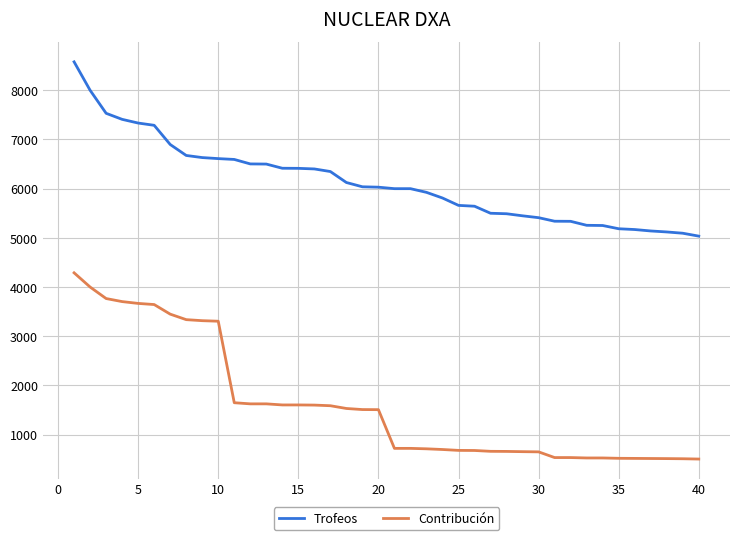

What is the difference between the maximum and minimum values in the Contribución series?

3786